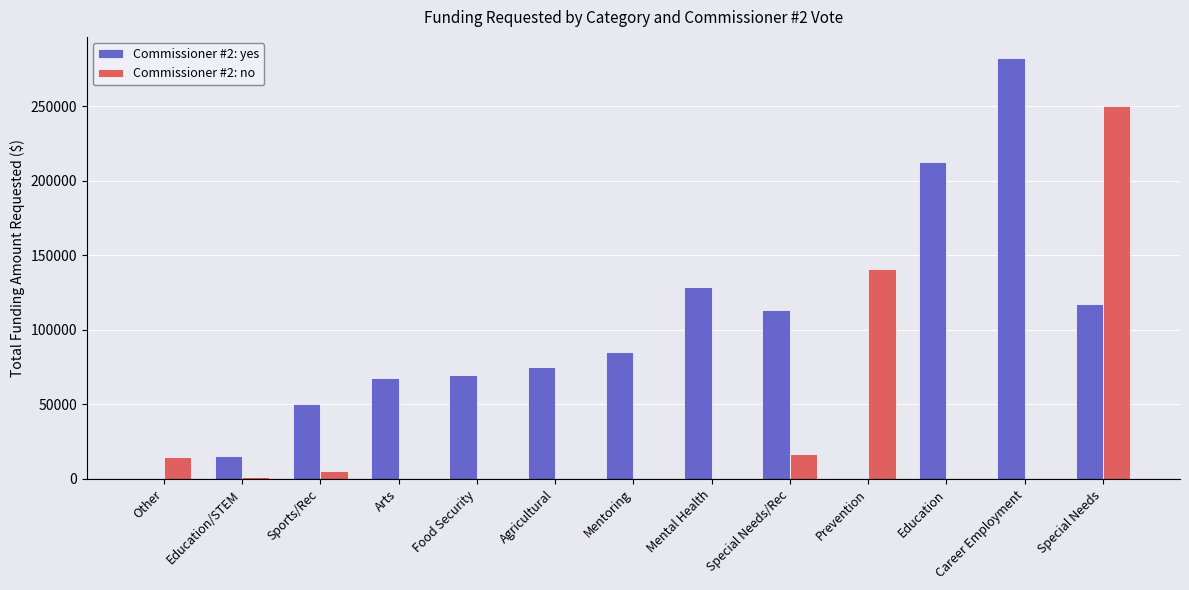

Between Other and Career Employment, which series saw the biggest shift?

Commissioner #2: yes